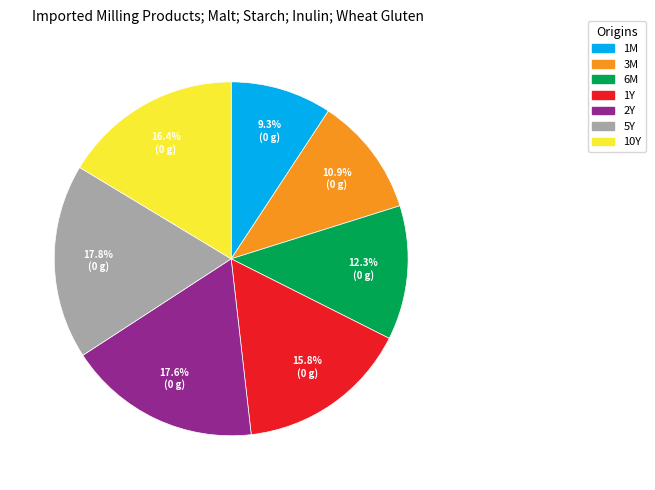

Combined, what portion of the pie is 3M and 5Y?

28.7%